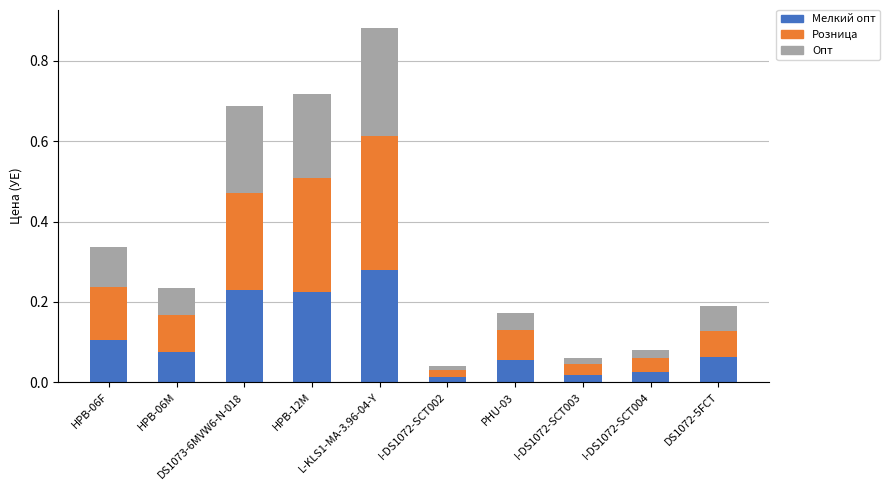

What is the sum of the Мелкий опт values at HPB-06M and L-KLS1-MA-3.96-04-Y?

0.4